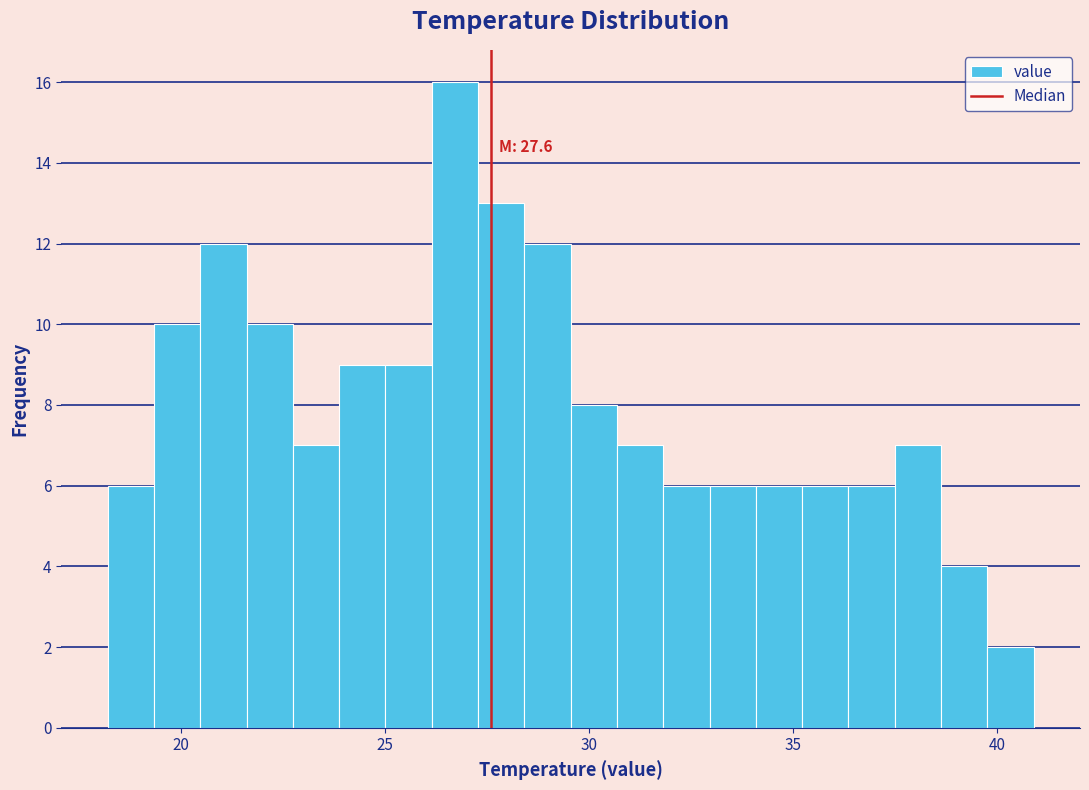

Read against the x-axis, roughly where is the centre of the tallest bar?

26.5